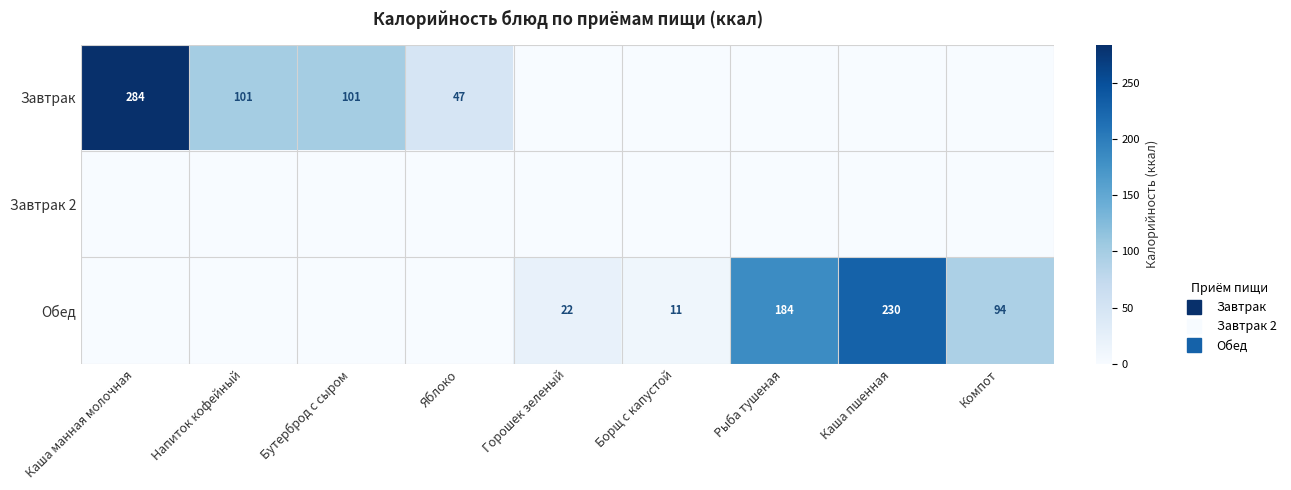

Which has a higher value, Борщ с капустой or Каша манная молочная?

Каша манная молочная